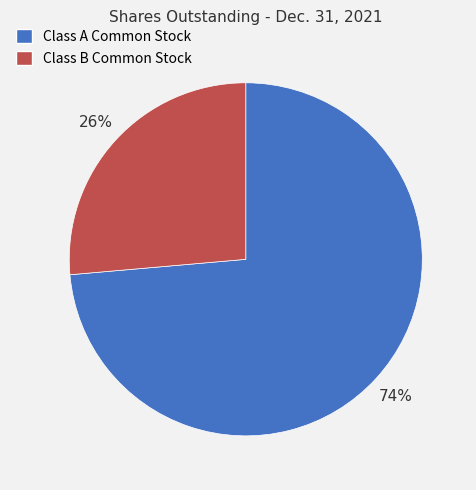

Which category has the biggest portion of the pie?

Class A Common Stock